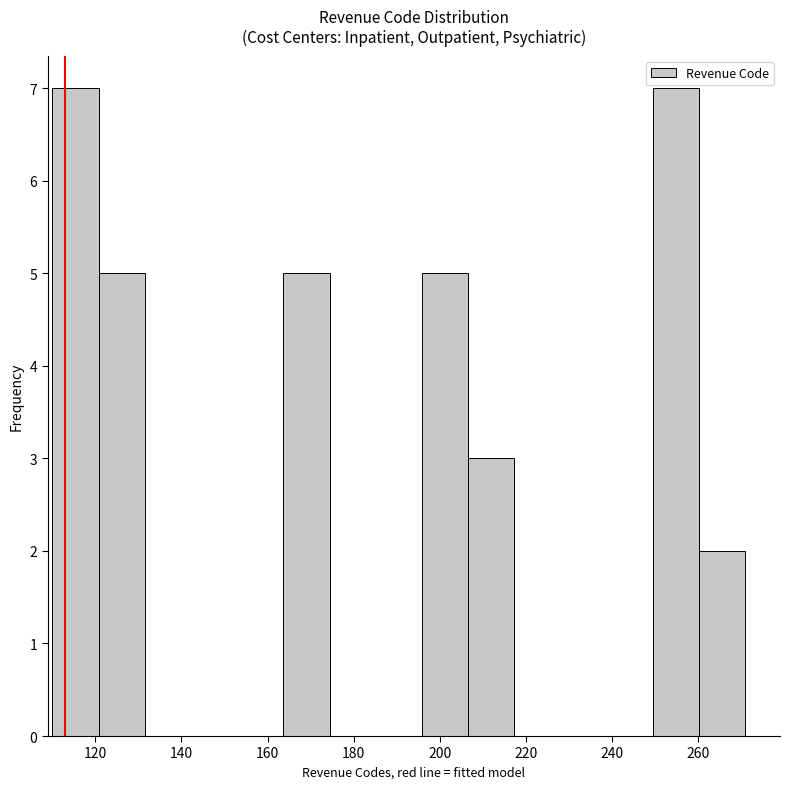

Reading left to right, list every bar in this chart as the range it spans on the x-axis followed by its height. Neither the bar edges nor the heights are printed on the chart, so give them approximately, as read against the axes.

110 to 120: 7
120 to 132: 5
132 to 142: 0
142 to 152: 0
152 to 164: 0
164 to 174: 5
174 to 186: 0
186 to 196: 0
196 to 206: 5
206 to 218: 3
218 to 228: 0
228 to 238: 0
238 to 250: 0
250 to 260: 7
260 to 272: 2